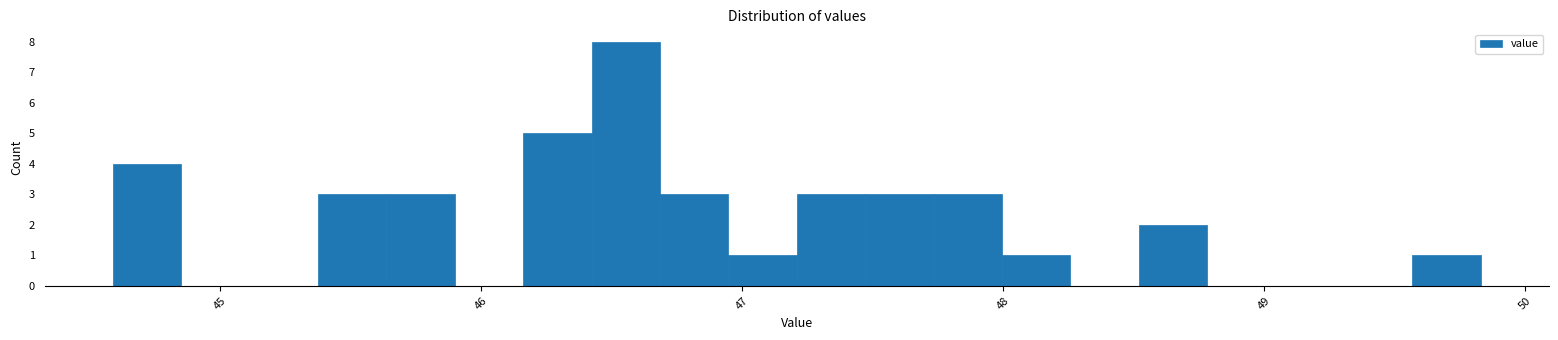

Around what value on the x-axis is the tallest bar? Give the approximate position of its centre, as read against the axis.

46.6